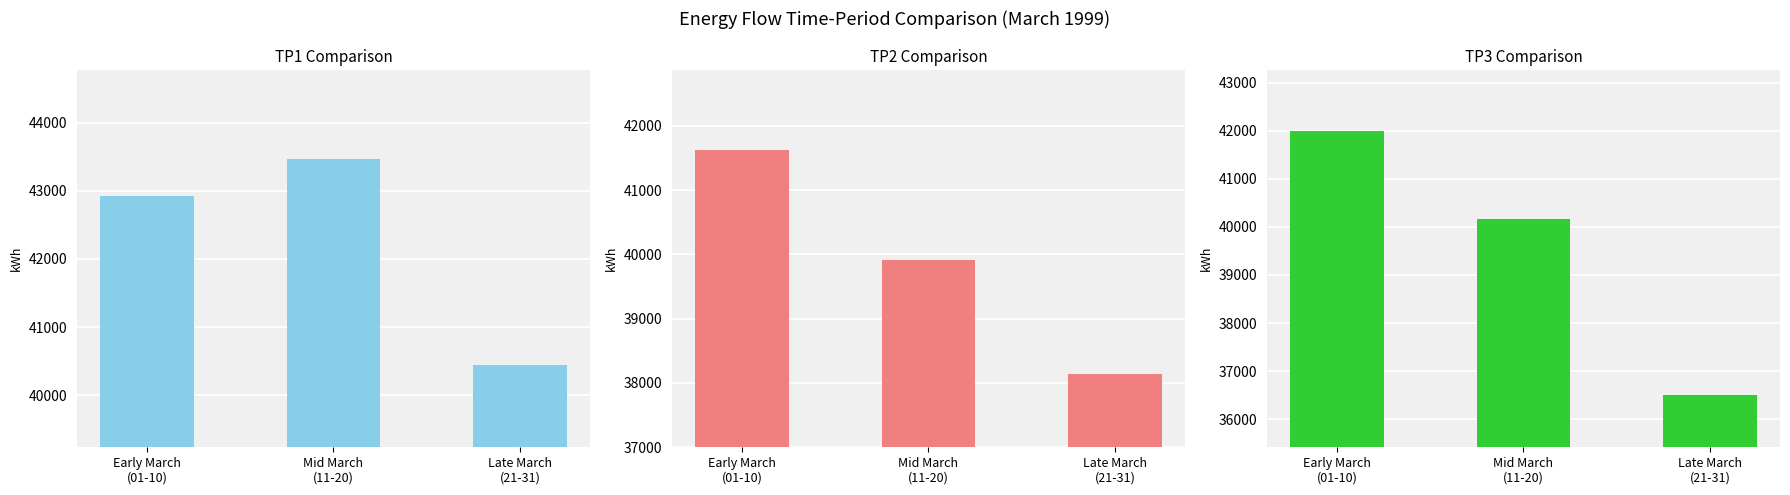

Reading left to right, what are all the values shown in this chart?

TP1: 42925	43473	40446
TP2: 41620	39914	38144
TP3: 42006	40172	36509